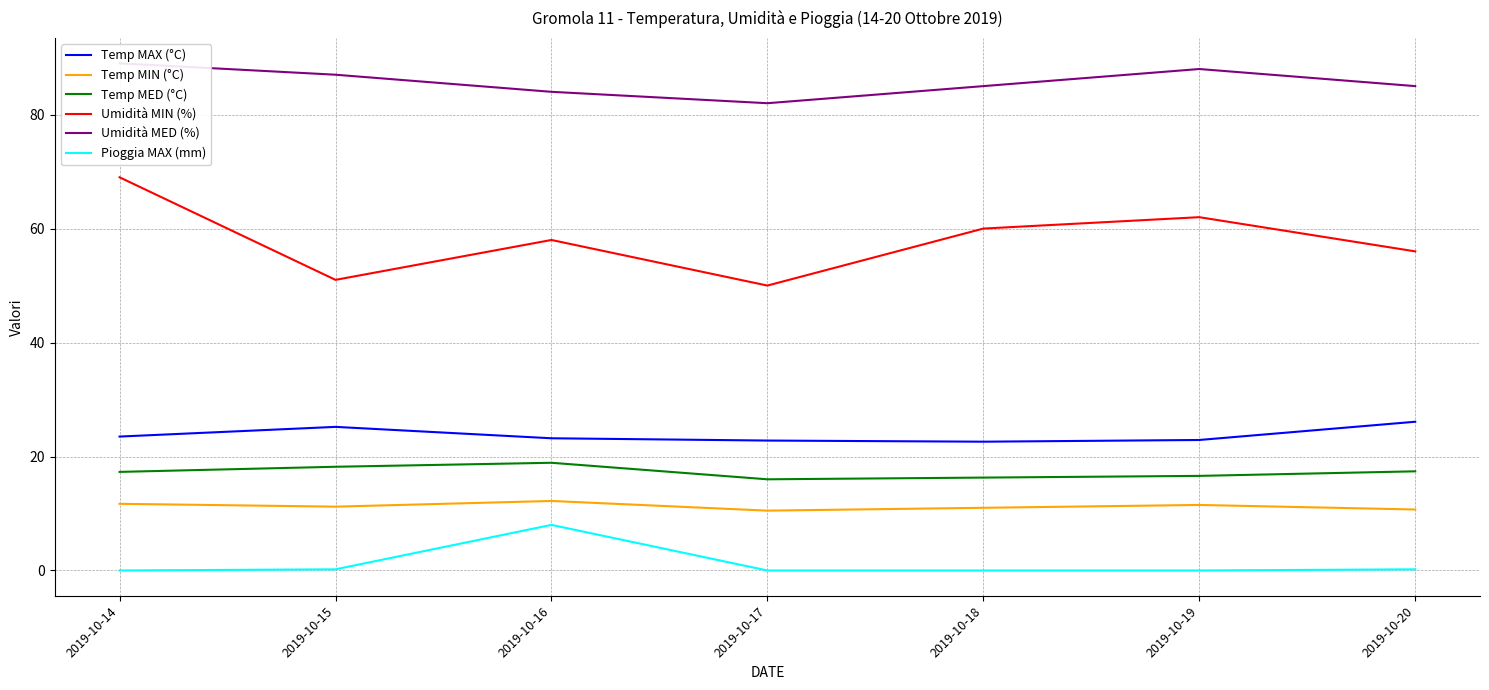

Count the Temp MIN (°C) values in the range 10 to 11.

3